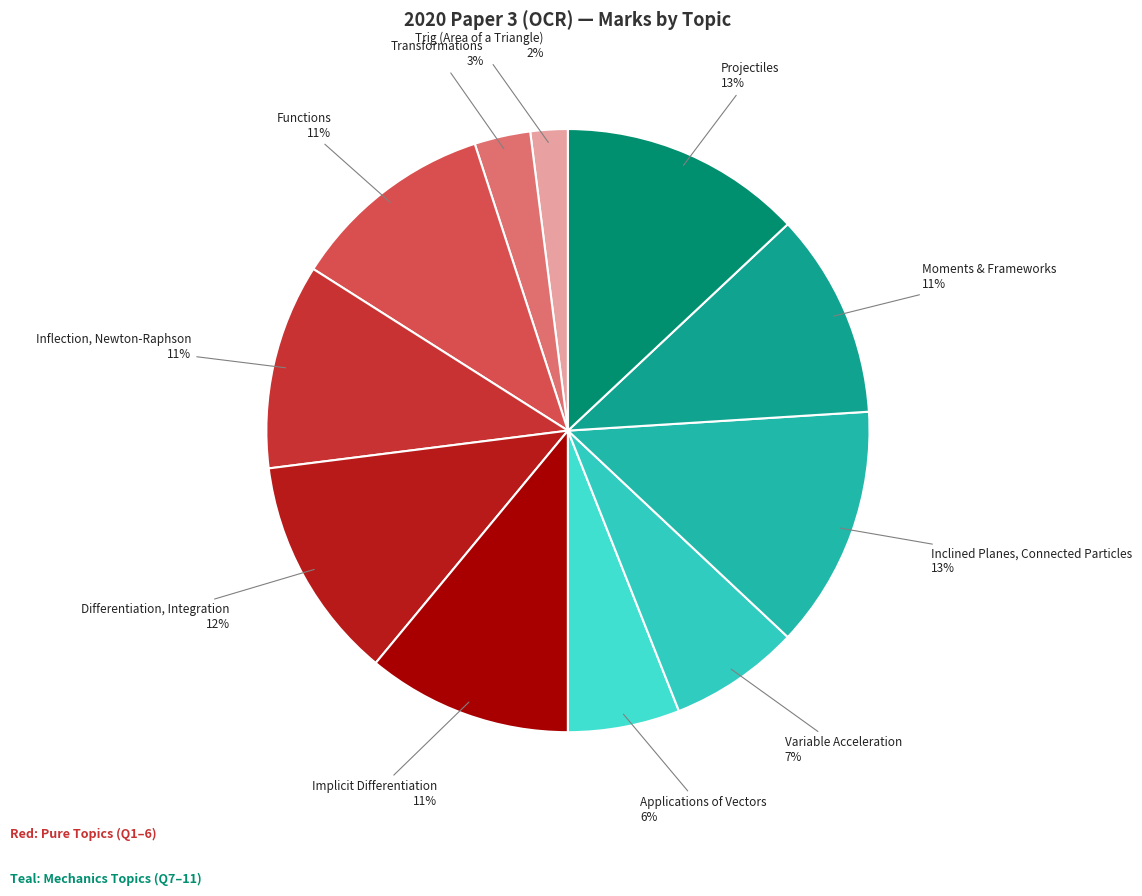

To the nearest percent, what is the average slice percentage?

9%